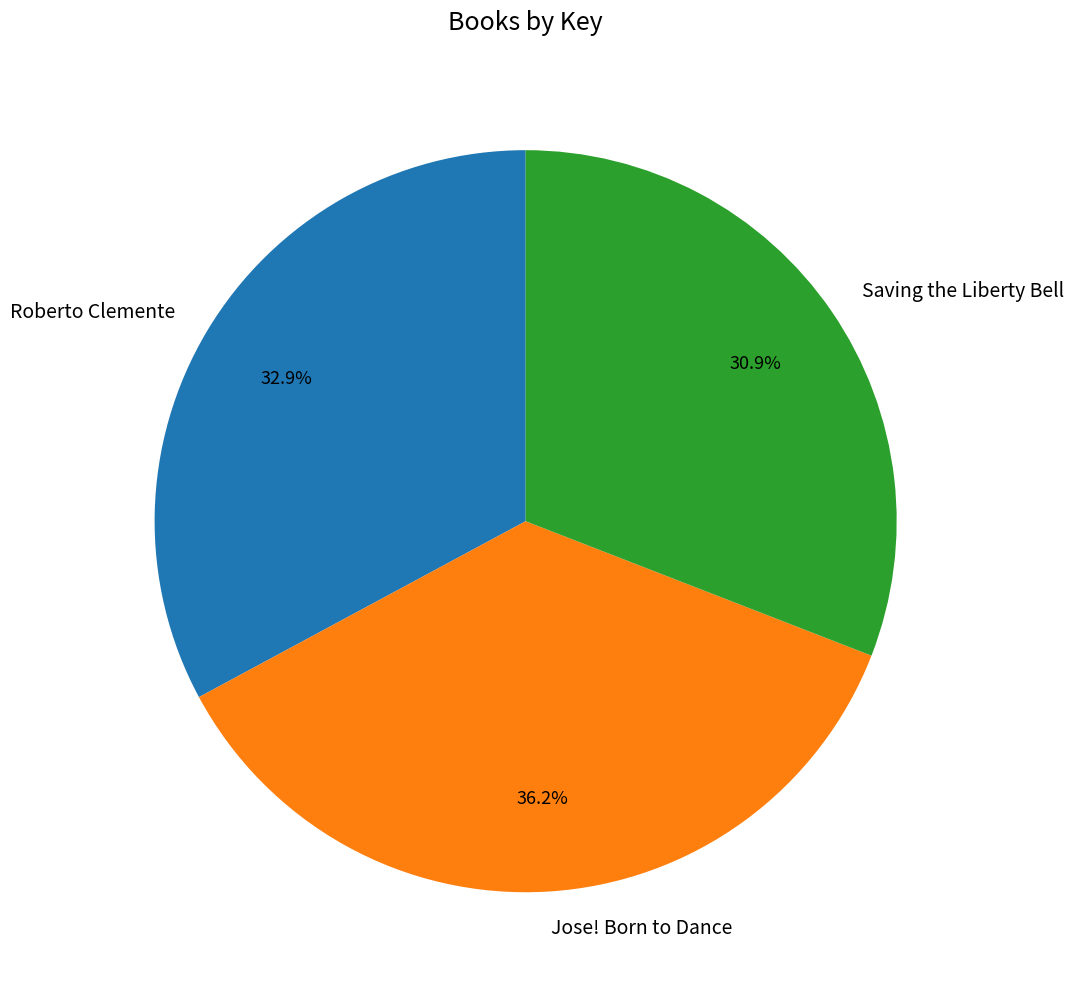

Is it true that Jose! Born to Dance is 23% of the pie?

False